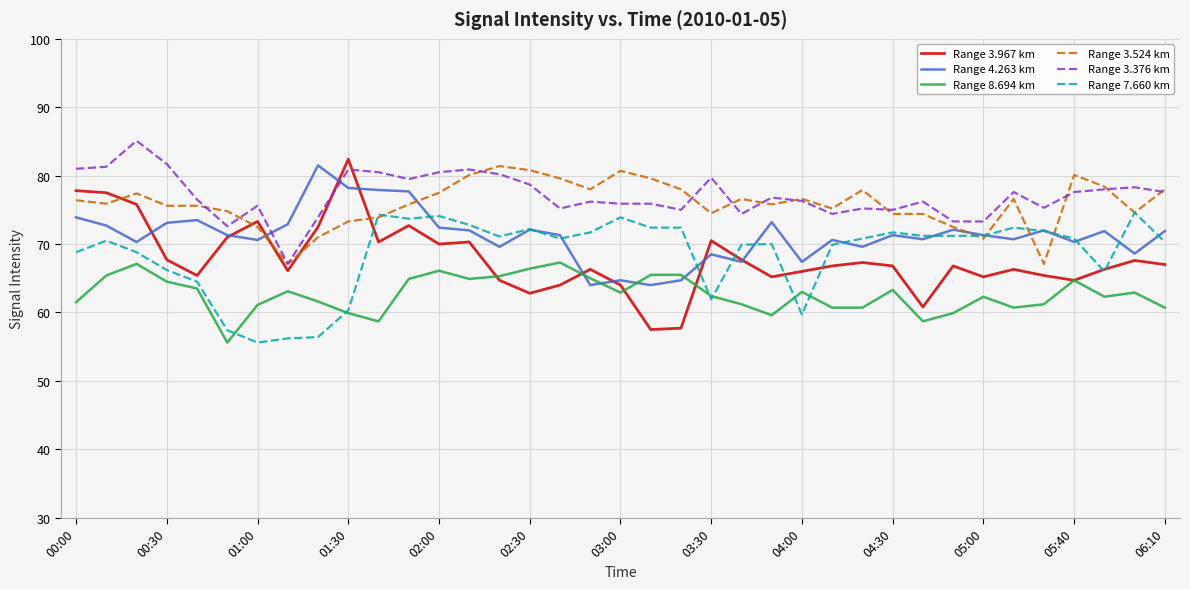

Does the chart display data point markers on the line(s)?

No